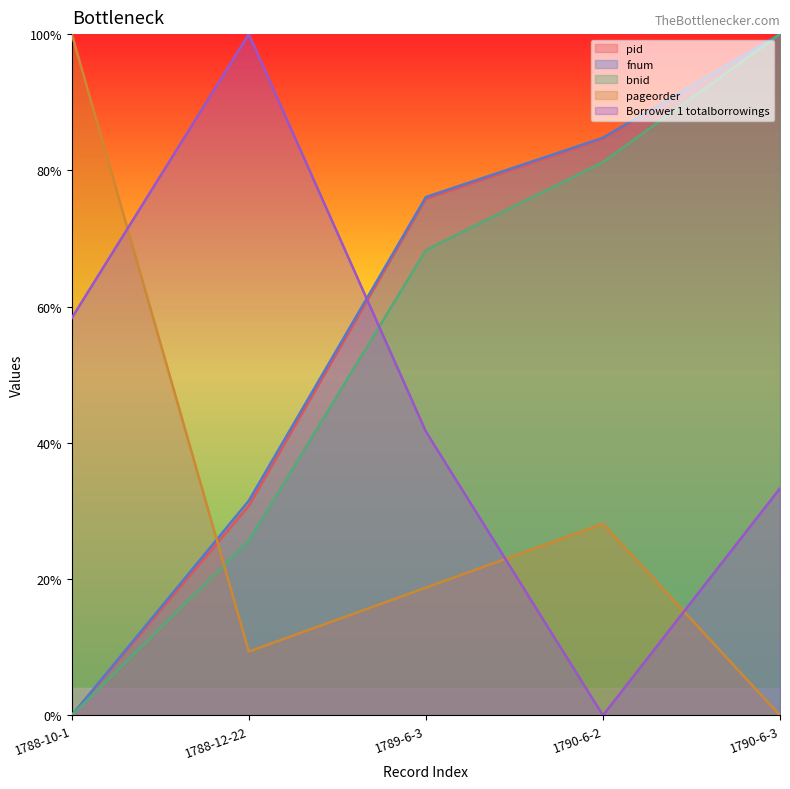

How many categories are shown in the chart?

5